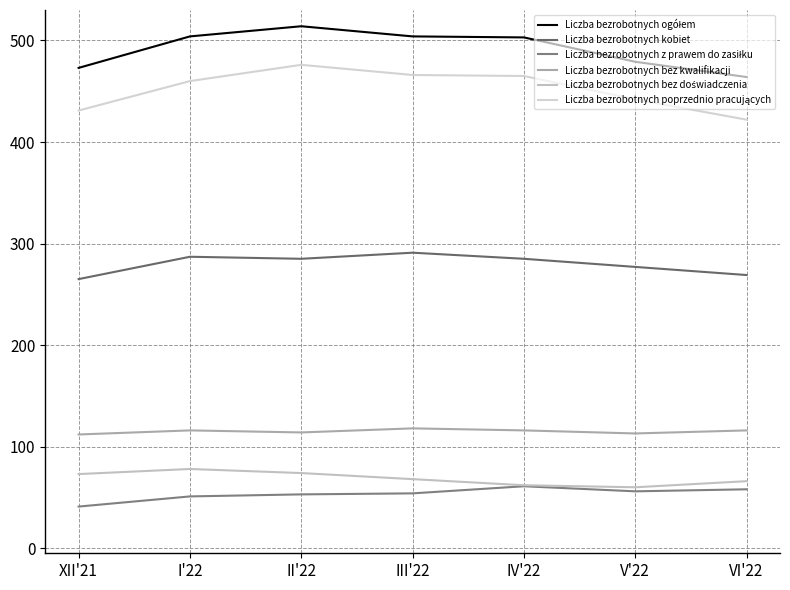

How many lines are shown in the chart?

6